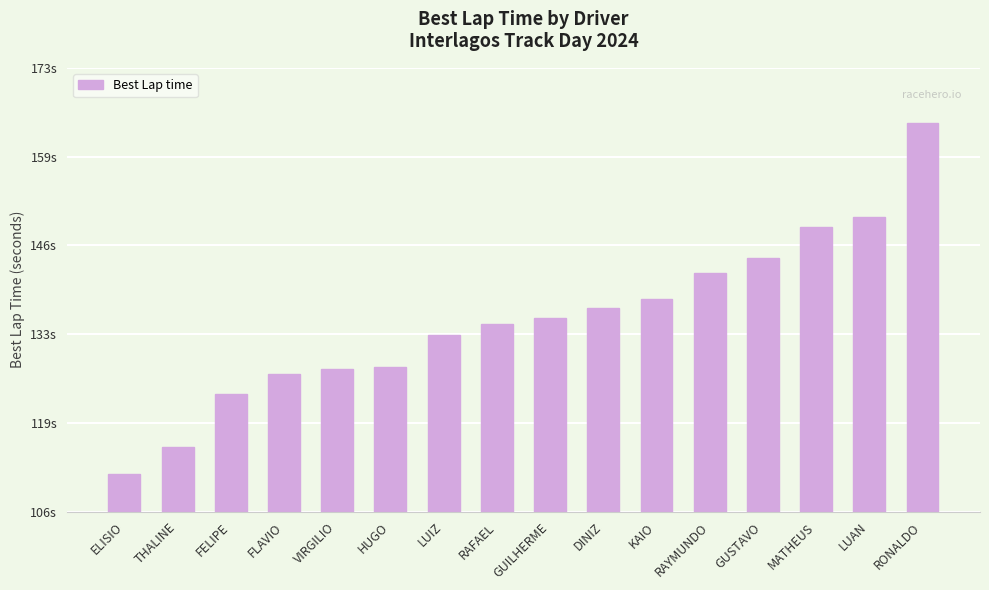

Reading right to left, extract all data points from this chart.

164.4	150.2	148.7	144.0	141.8	137.9	136.5	135.0	134.1	132.5	127.7	127.4	126.6	123.7	115.7	111.6